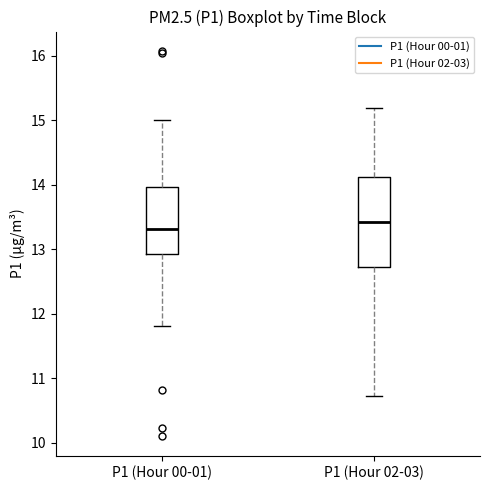

Where is the lower edge of the box for P1 (Hour 02-03) on the y-axis? The values are not printed on the chart, so give them approximately, as read against the axis.

12.7